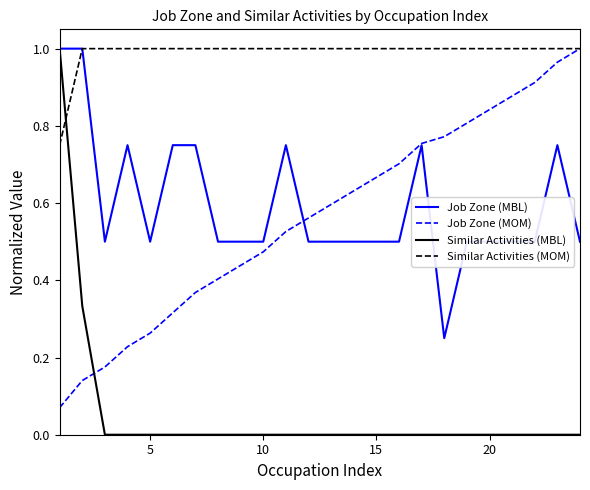

At how many categories does at least one series exceed 0?

24